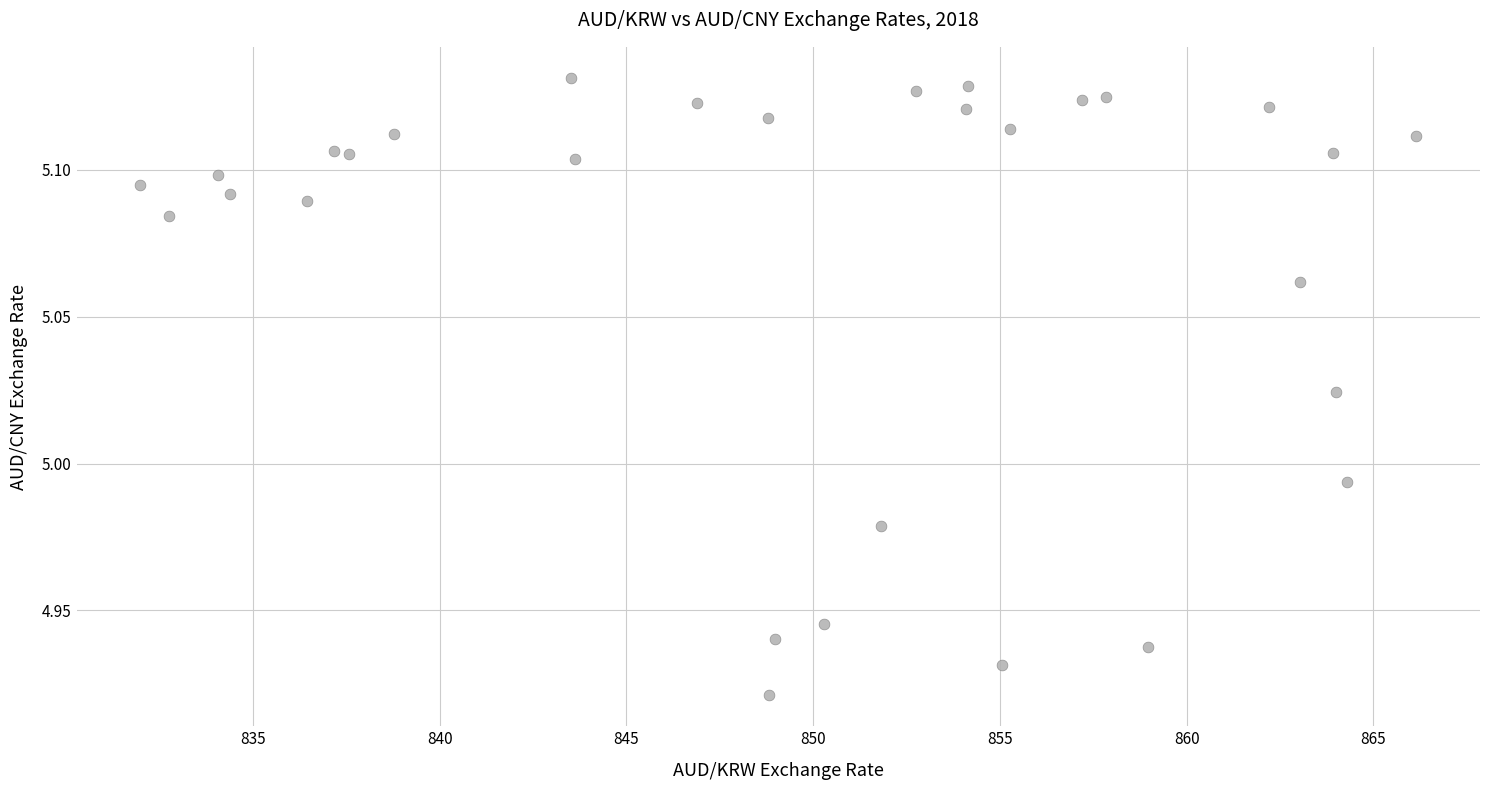

What is the range of X values (max minus min)?

34.2